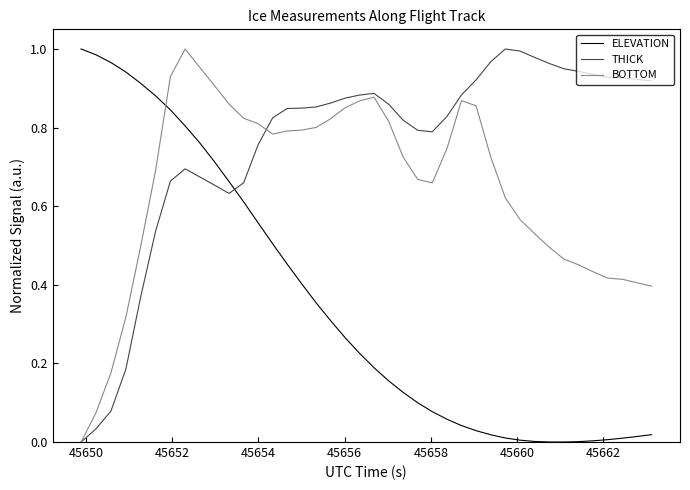

Which series has the largest total across all categories?

THICK